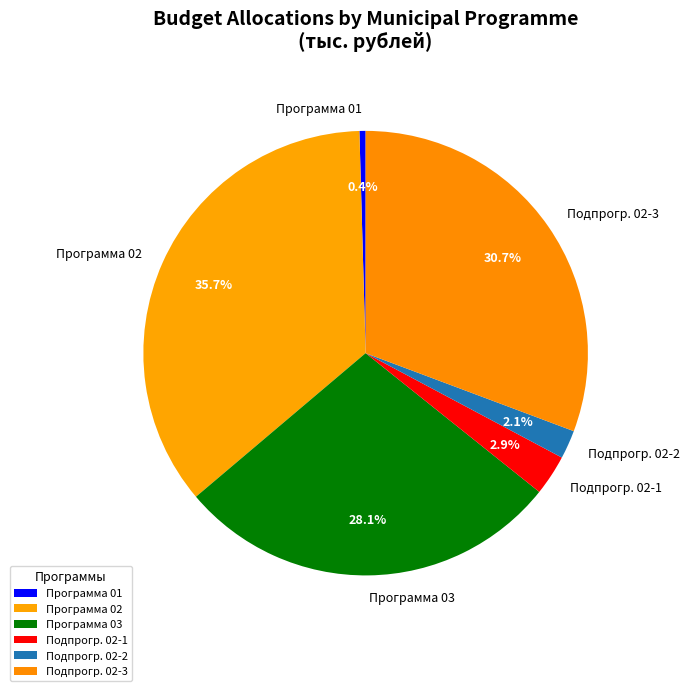

Which has a higher value, Программа 01 or Подпрогр. 02-2?

Подпрогр. 02-2